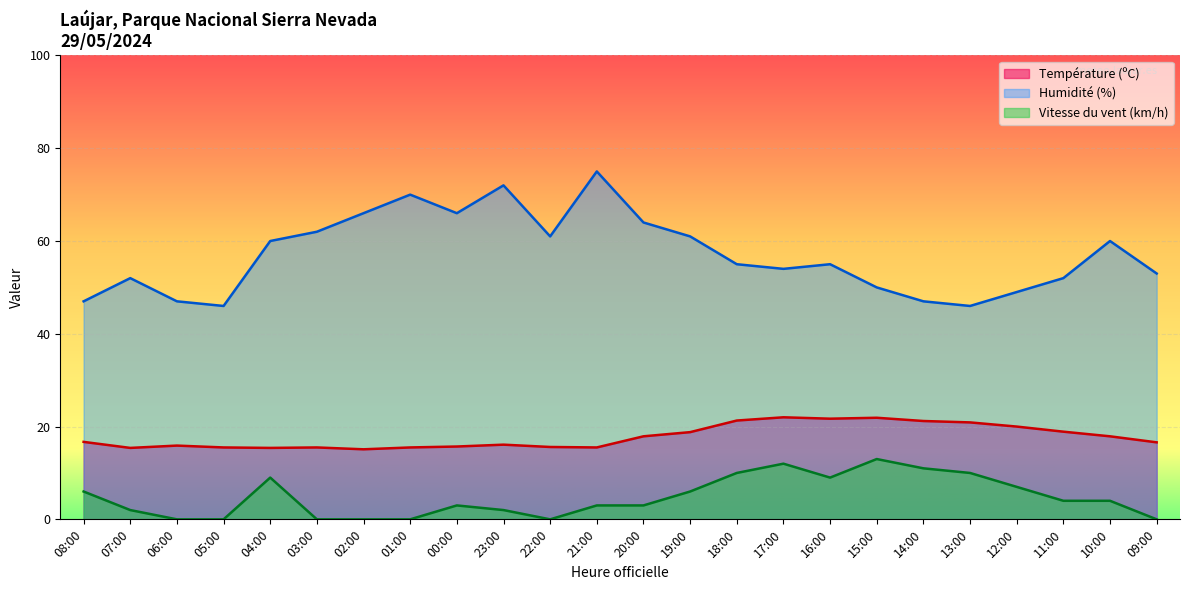

What is the total value across all series at 04:00?

84.4